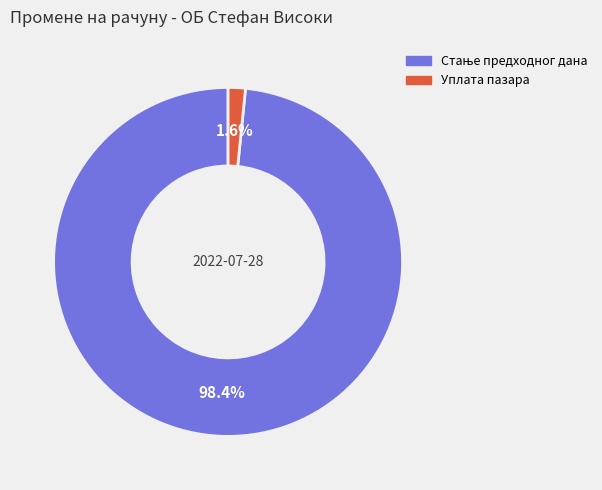

Is there a majority slice in this chart?

Yes